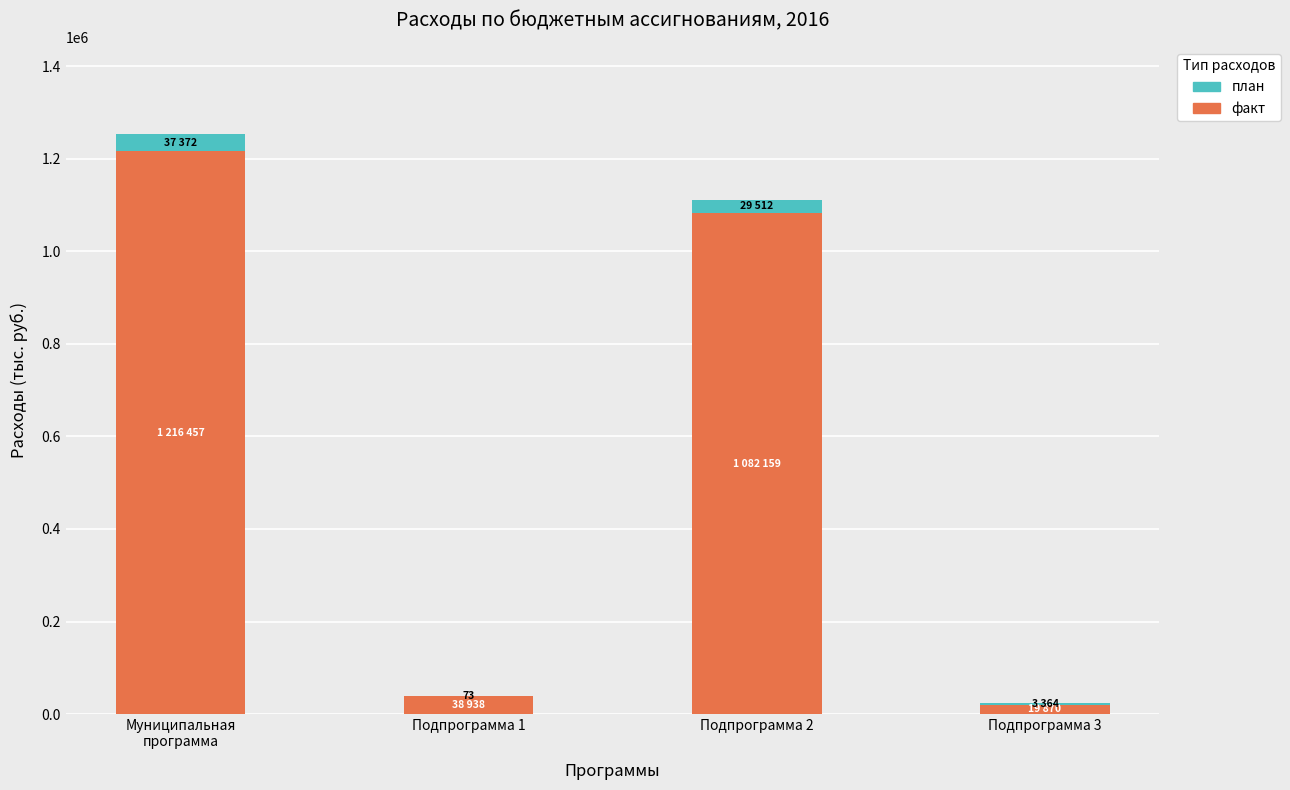

What is the highest value of the факт series?

1216457.2